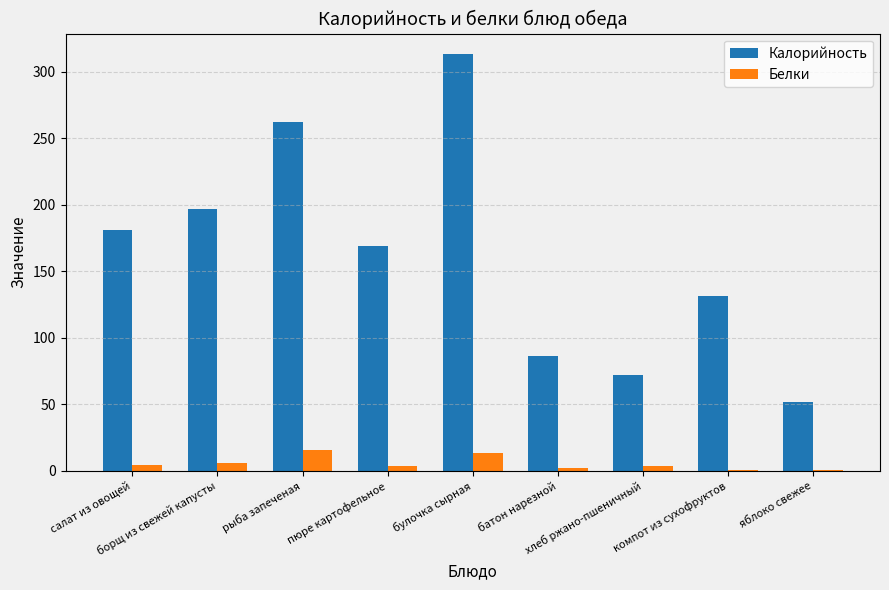

What is the highest value of the Белки series?

15.6